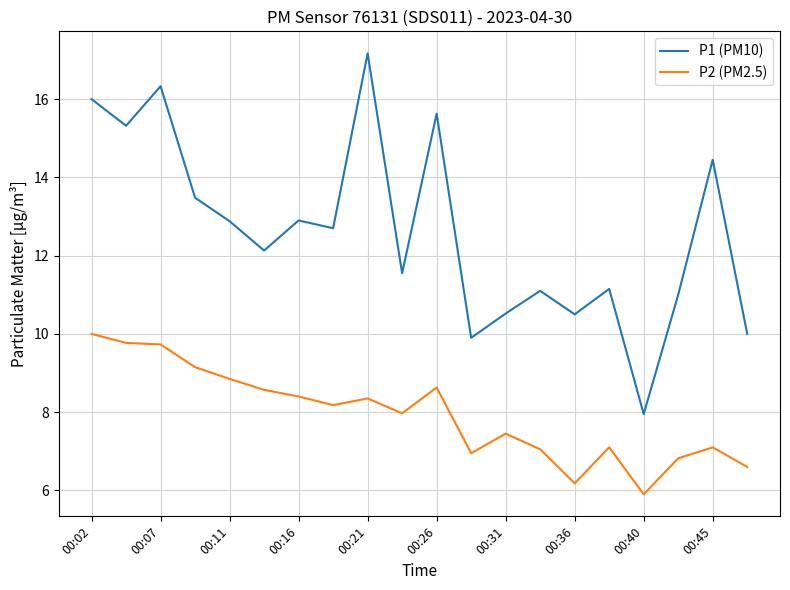

Which series has the largest total across all categories?

P1 (PM10)